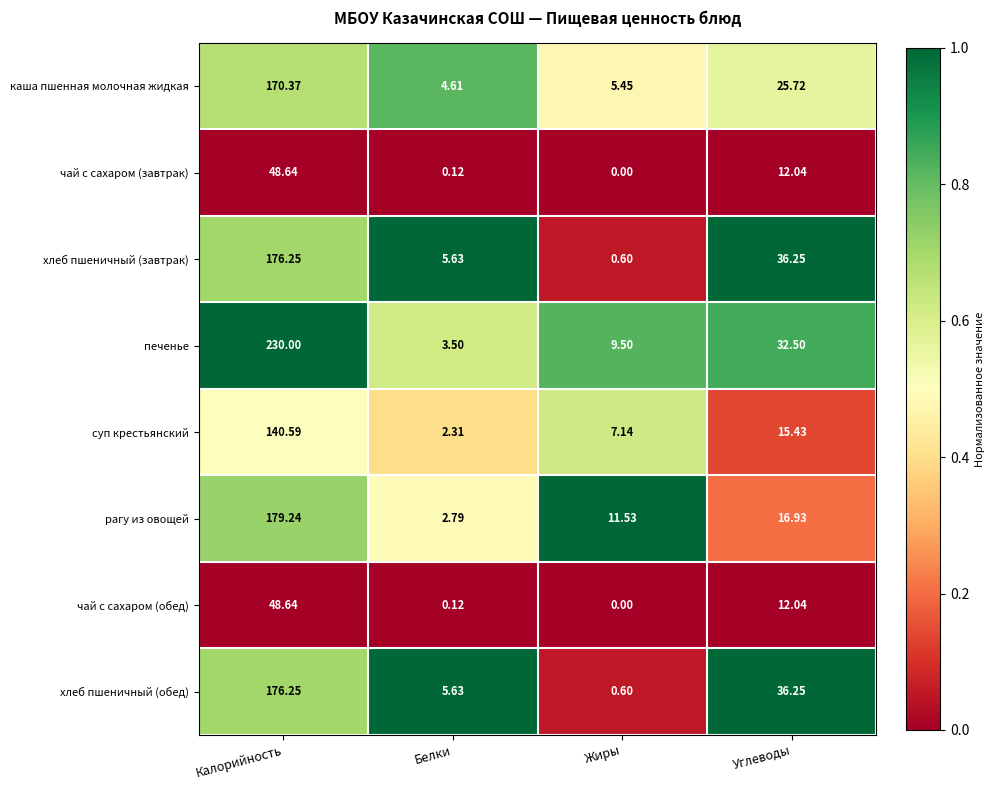

Count the number of categories in the chart.

4